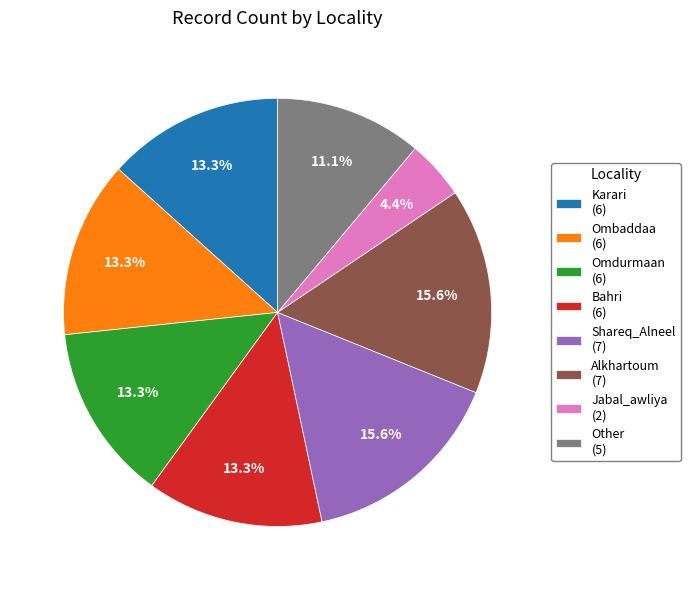

Is it true that Ombaddaa is 13% of the pie?

True